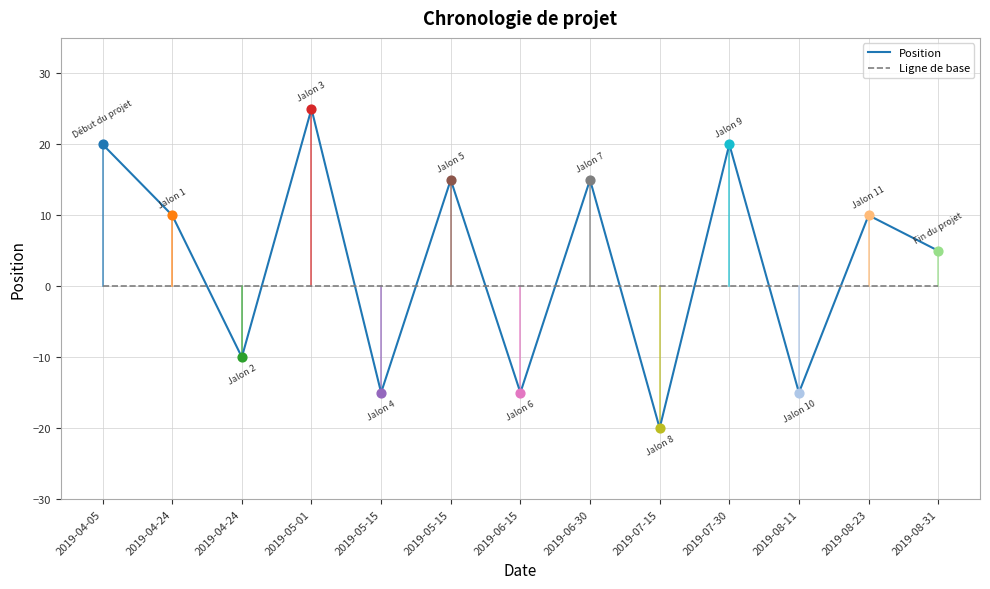

What is the change in value from 2019-04-05 to 2019-08-11?

-35